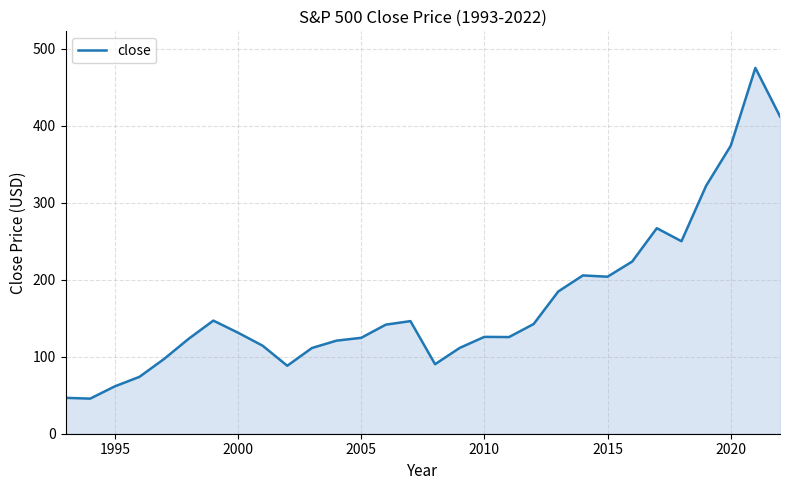

What is the difference between the maximum and minimum values?

429.4